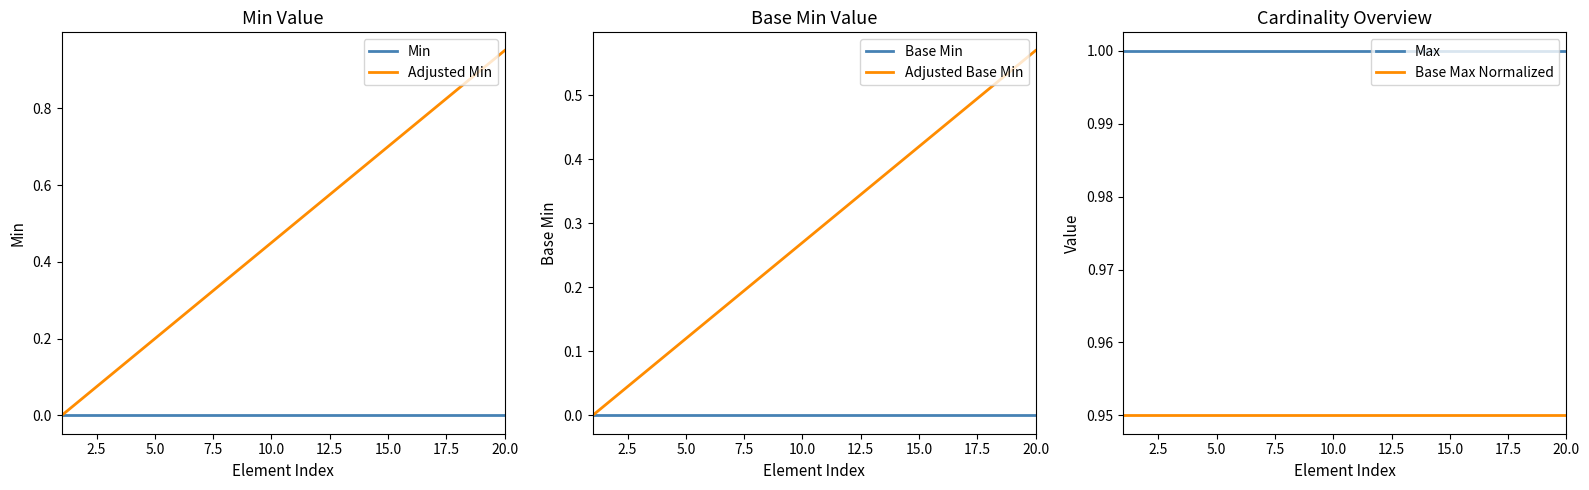

True or false: Base Max Normalized and Max cross at least once.

False